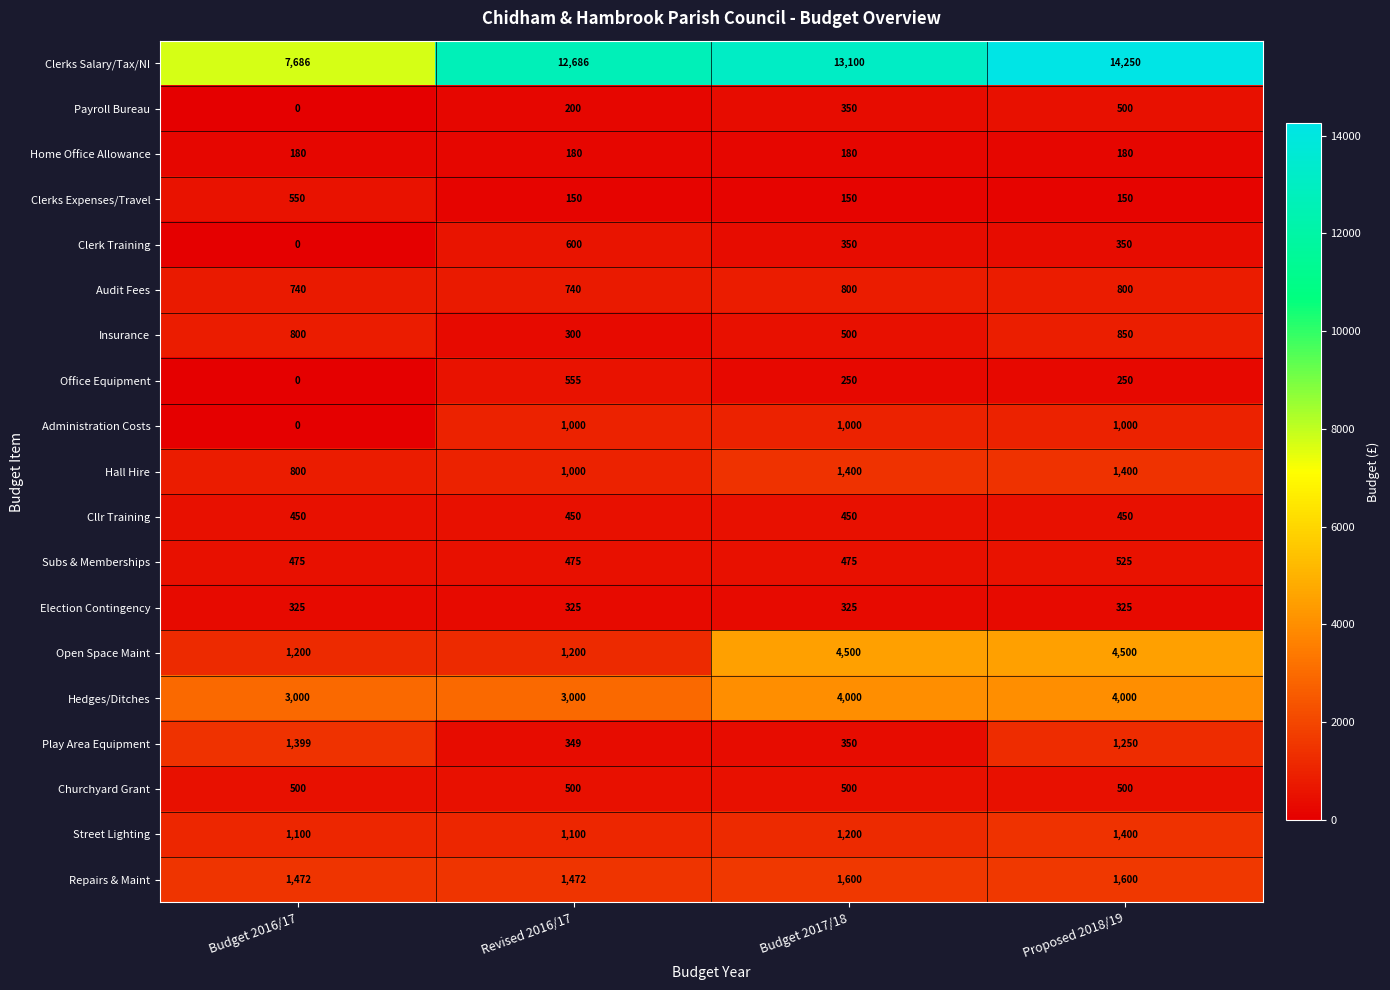

How many categories are shown in the chart?

4